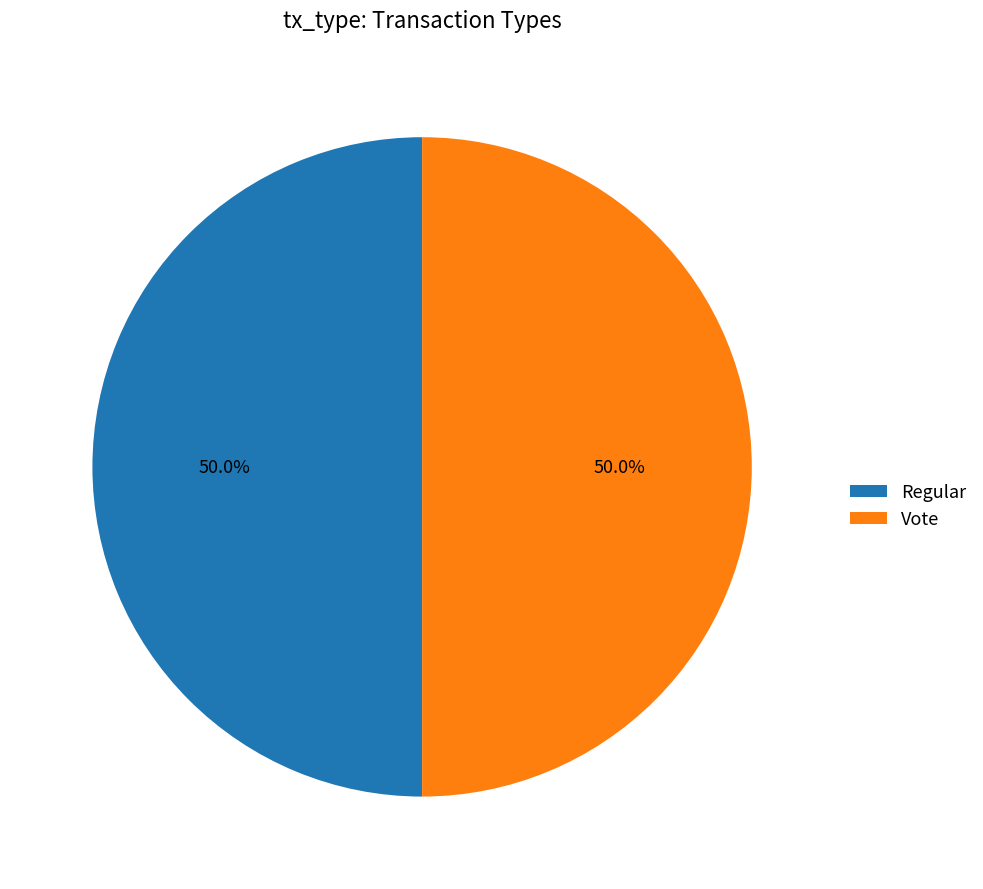

How many segments does this pie chart have?

2